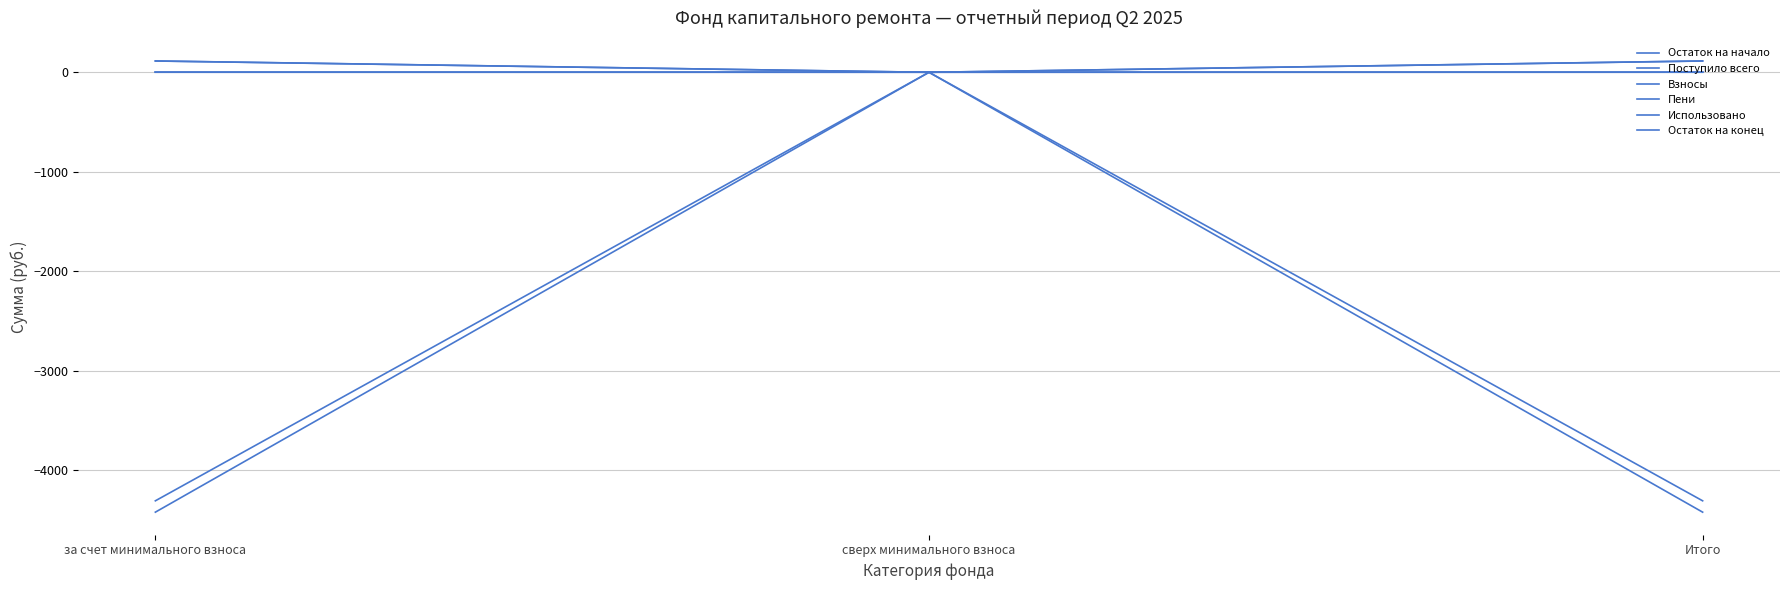

Does the chart display data point markers on the line(s)?

No